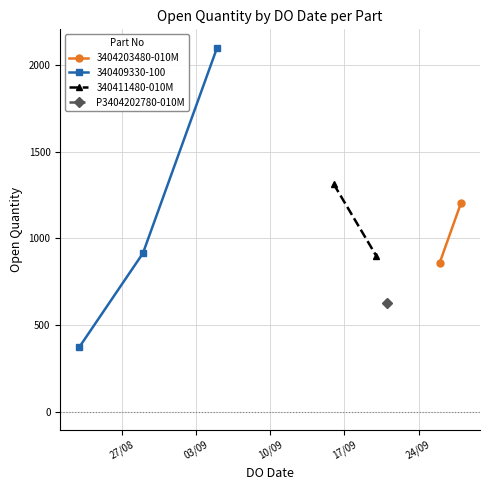

What is the highest value of the 3404203480-010M series?

1204